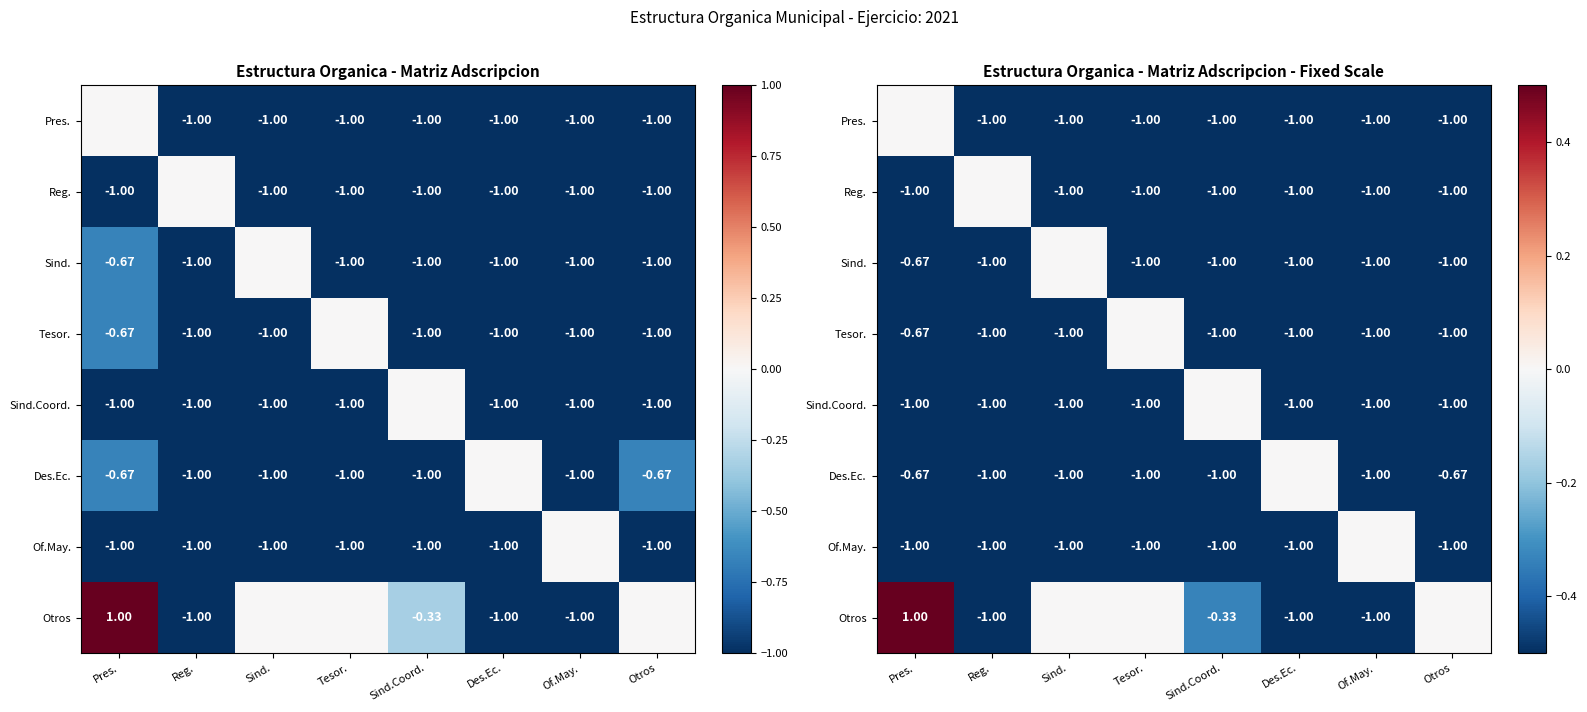

The Of.May. series shows -1.0 at Tesor.. True or false?

True